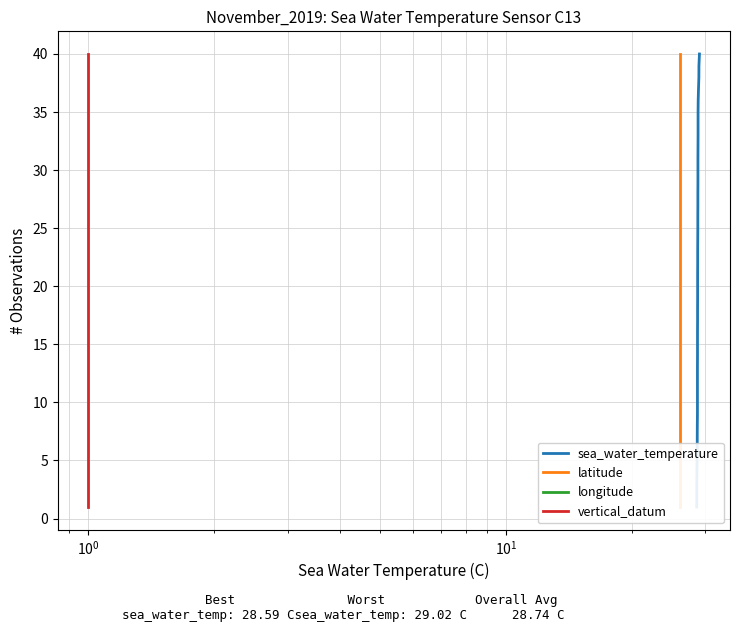

List the series in order of their peak value, lowest first.

sea_water_temperature, latitude, longitude, vertical_datum